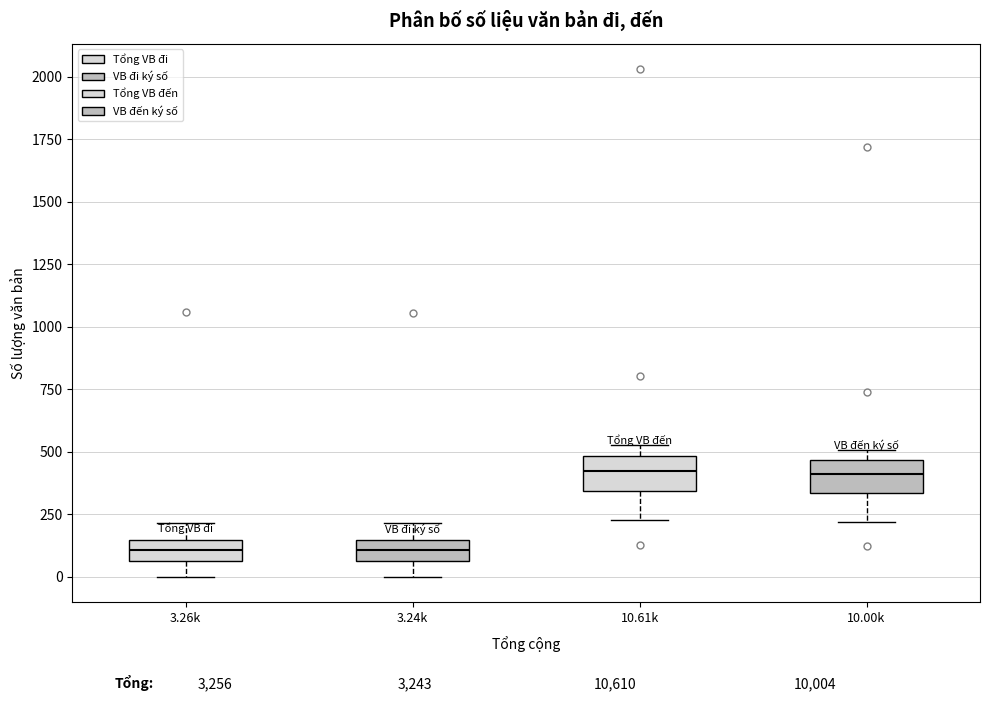

Where does the median line of the box for 10.00k sit on the y-axis? The values are not printed on the chart, so give them approximately, as read against the axis.

400